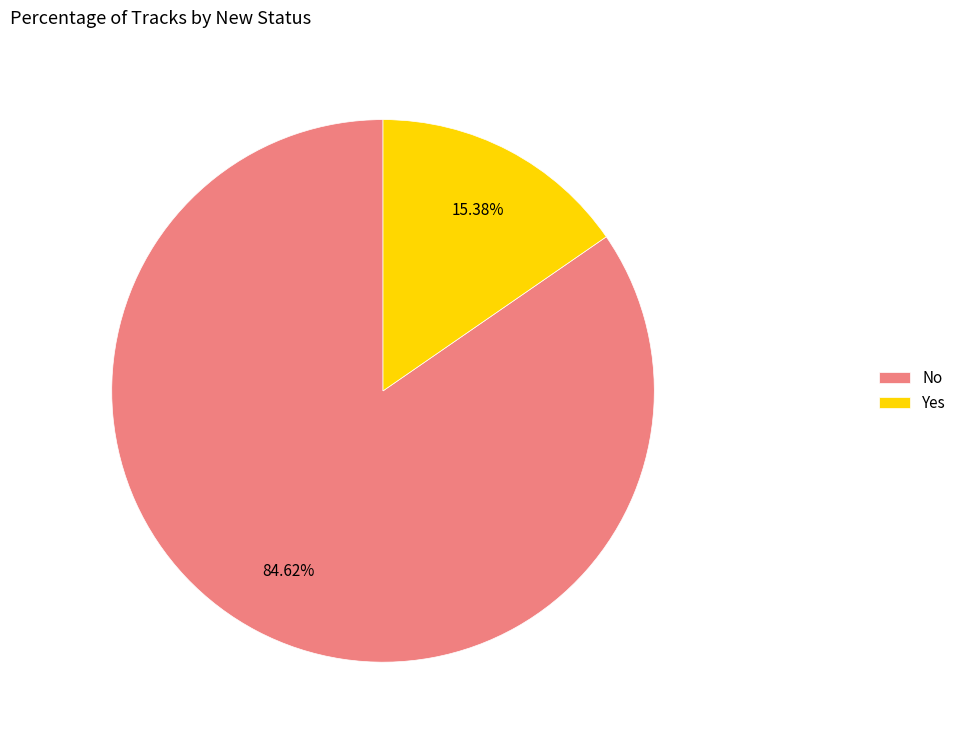

Between No and Yes, which is larger?

No